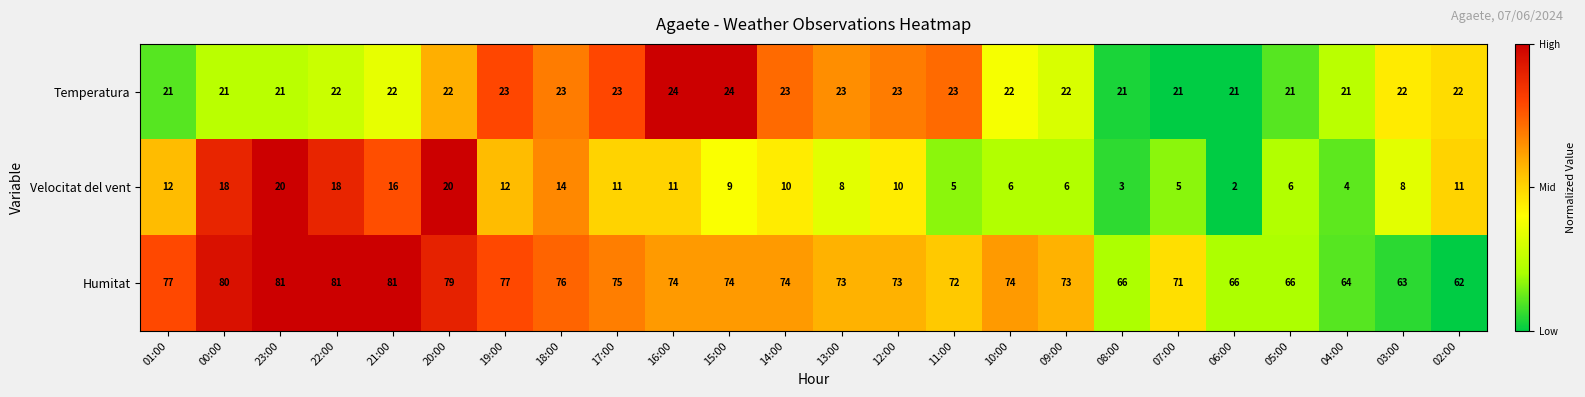

Count the Temperatura values in the range 21 to 23.

22